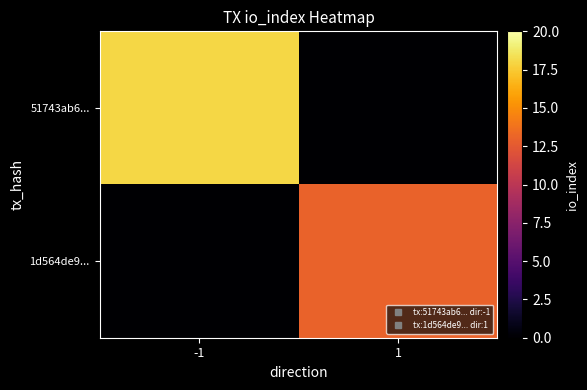

Which has a higher value, -1 or 1?

-1